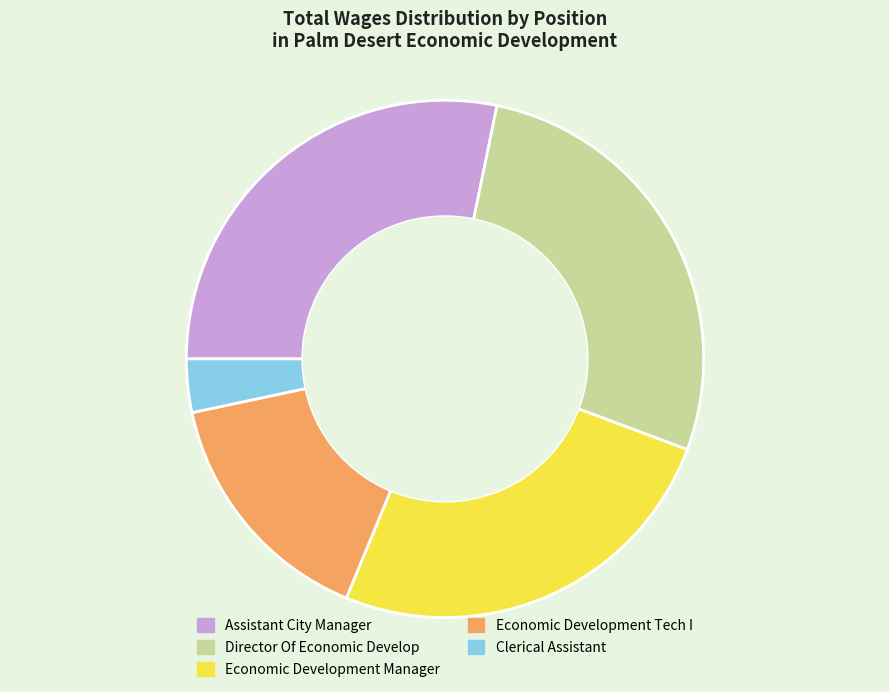

Which slice is the largest?

Assistant City Manager